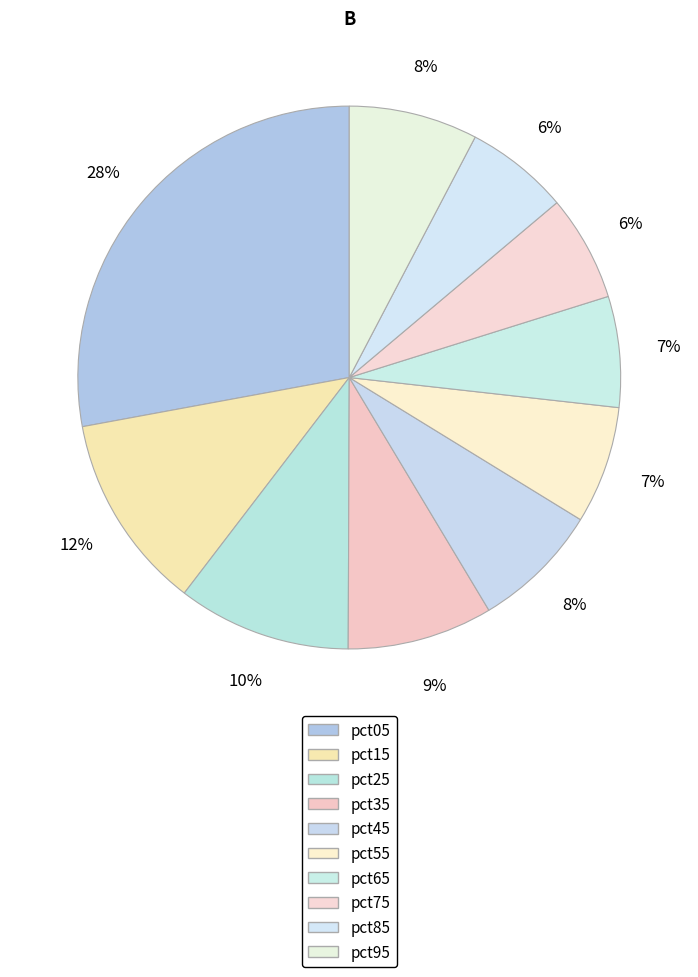

Which has a higher value, pct45 or pct25?

pct25